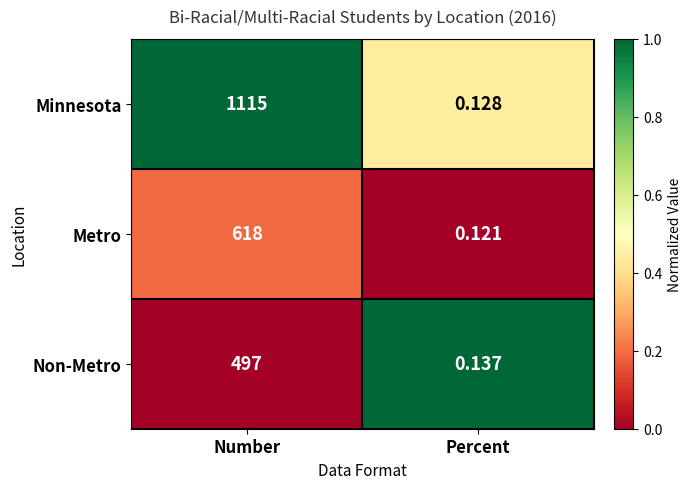

Rank the categories by Minnesota value from highest to lowest.

Number, Percent